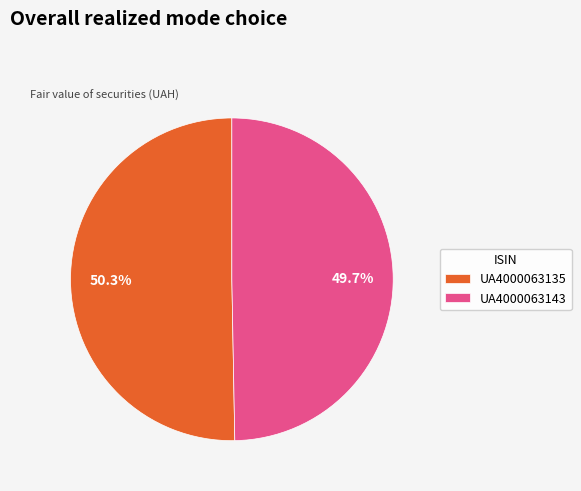

To the nearest percent, what is the combined percentage of UA4000063135 and UA4000063143?

100%